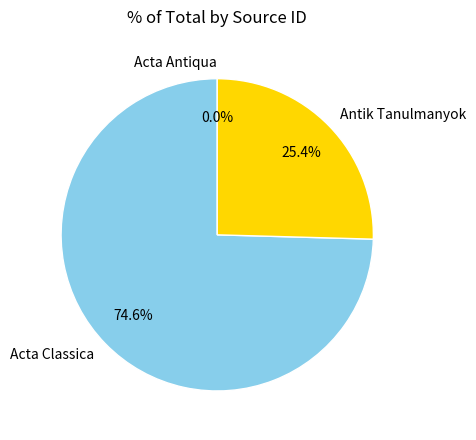

What is the majority slice?

Acta Classica